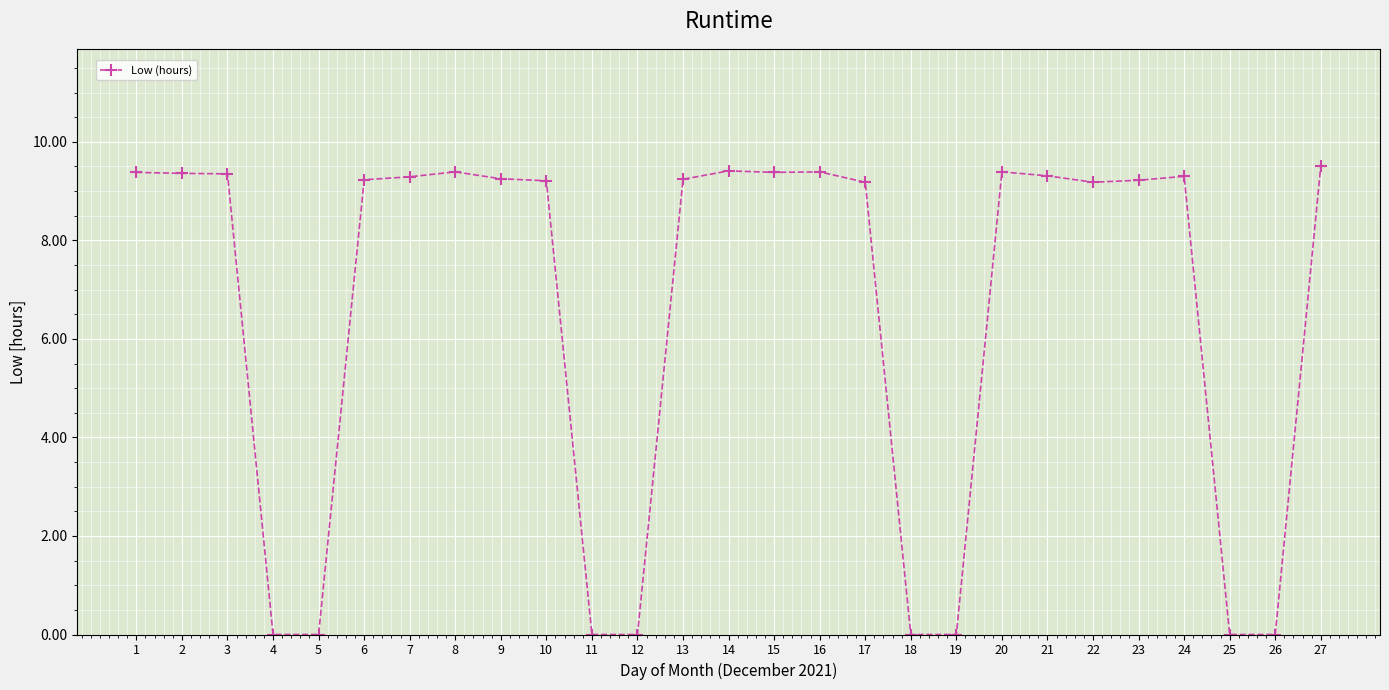

Does the chart have visible grid lines?

Yes